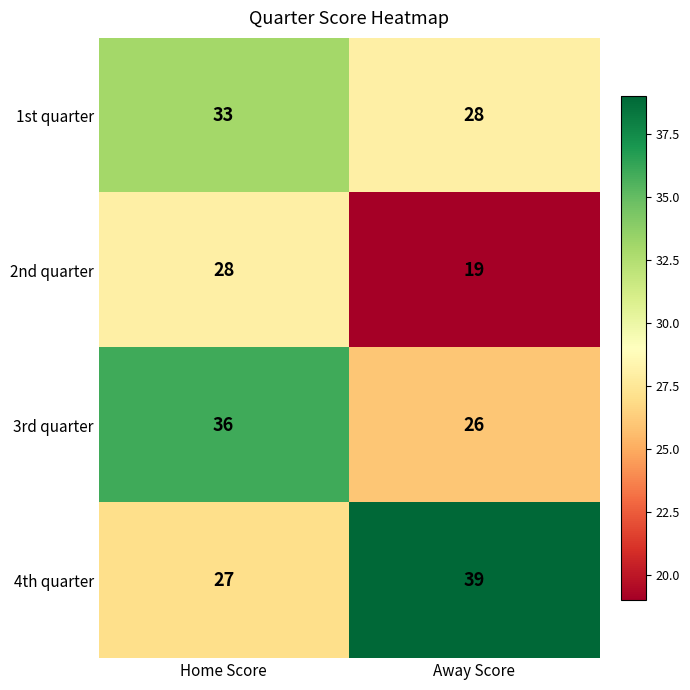

What is the difference between the highest and lowest values at Away Score?

20